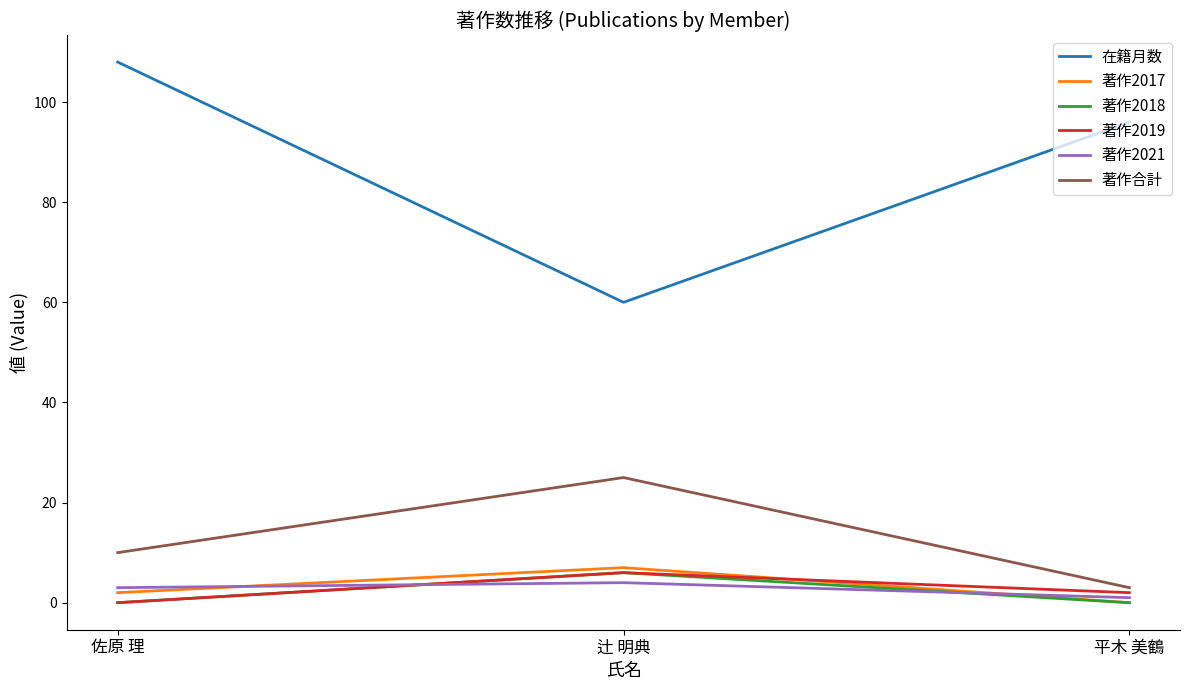

Reading left to right, what are all the values shown in this chart?

在籍月数: 佐原 理=108	辻 明典=60	平木 美鶴=96
著作2017: 佐原 理=2	辻 明典=7	平木 美鶴=0
著作2018: 佐原 理=0	辻 明典=6	平木 美鶴=0
著作2019: 佐原 理=0	辻 明典=6	平木 美鶴=2
著作2021: 佐原 理=3	辻 明典=4	平木 美鶴=1
著作合計: 佐原 理=10	辻 明典=25	平木 美鶴=3